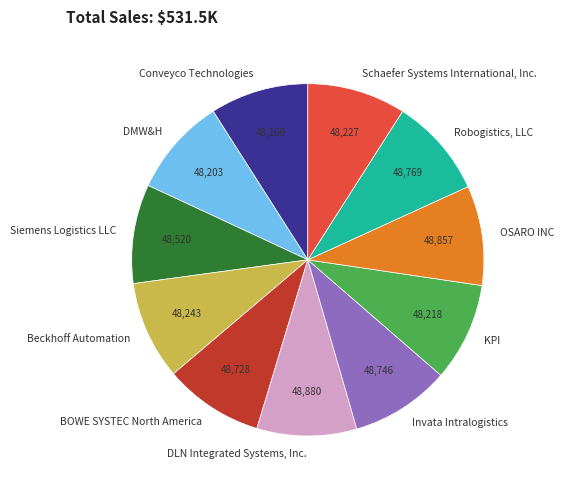

Approximately how many times larger is the value at Schaefer Systems International, Inc. compared to Beckhoff Automation?

1.0